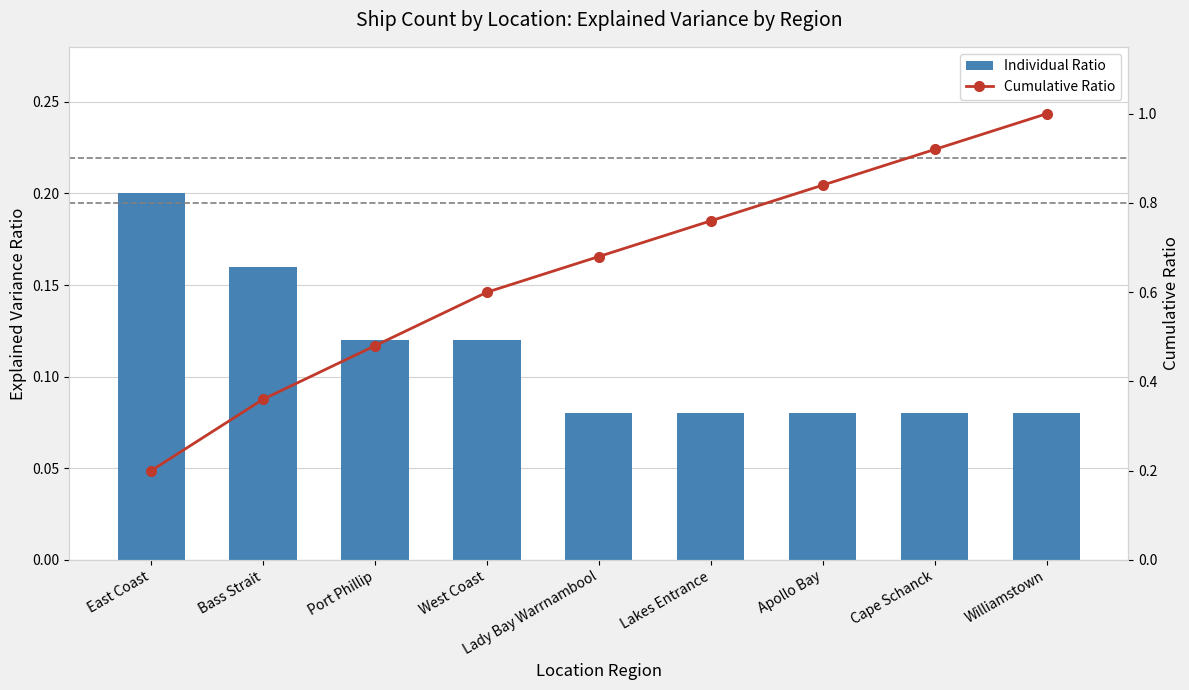

What is the total value across all series at Port Phillip?

0.6